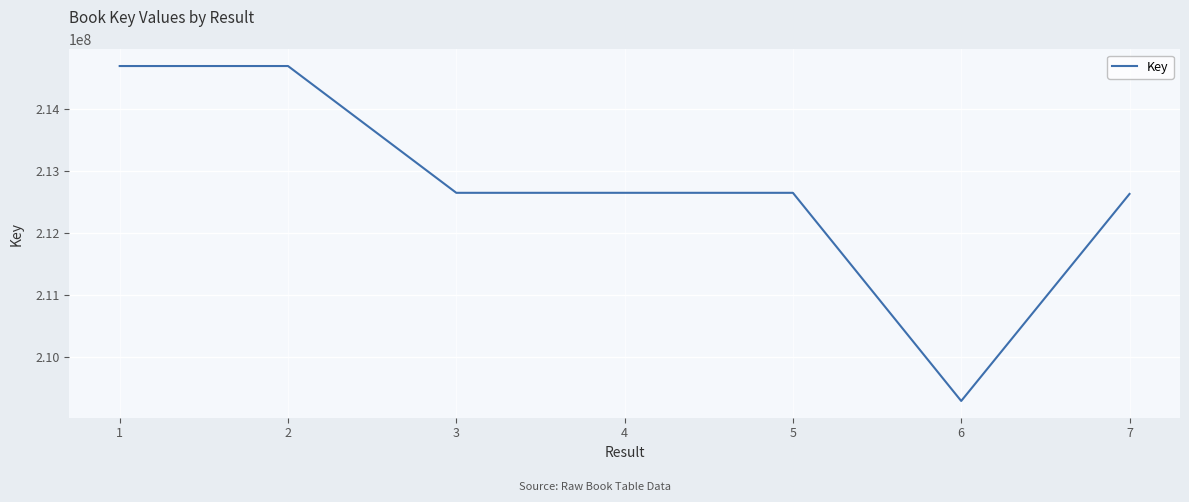

What is the ratio of the value at 7 to the value at 1?

1.0